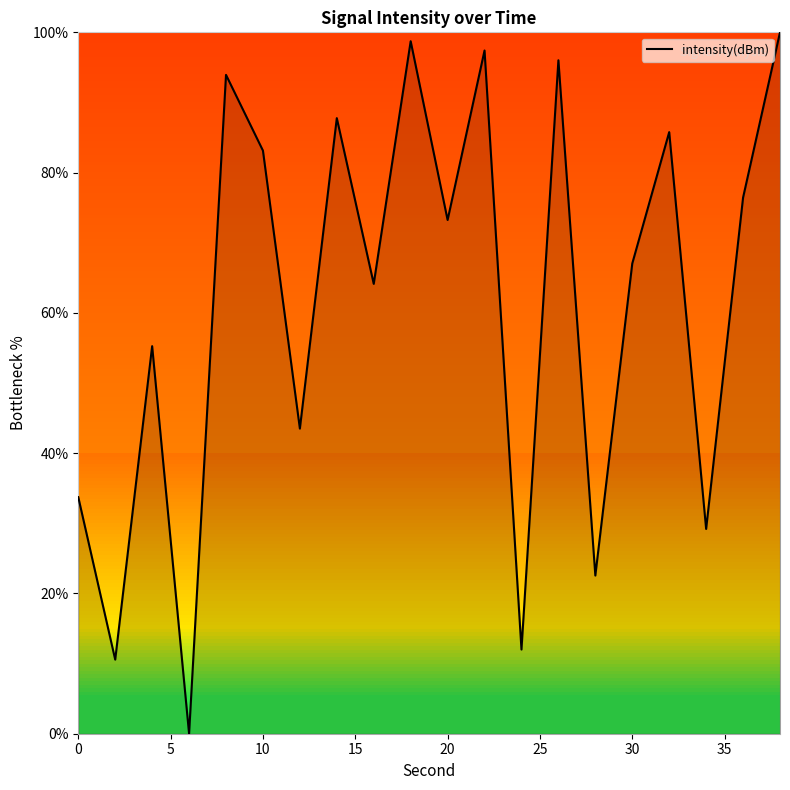

How many lines are shown in the chart?

1